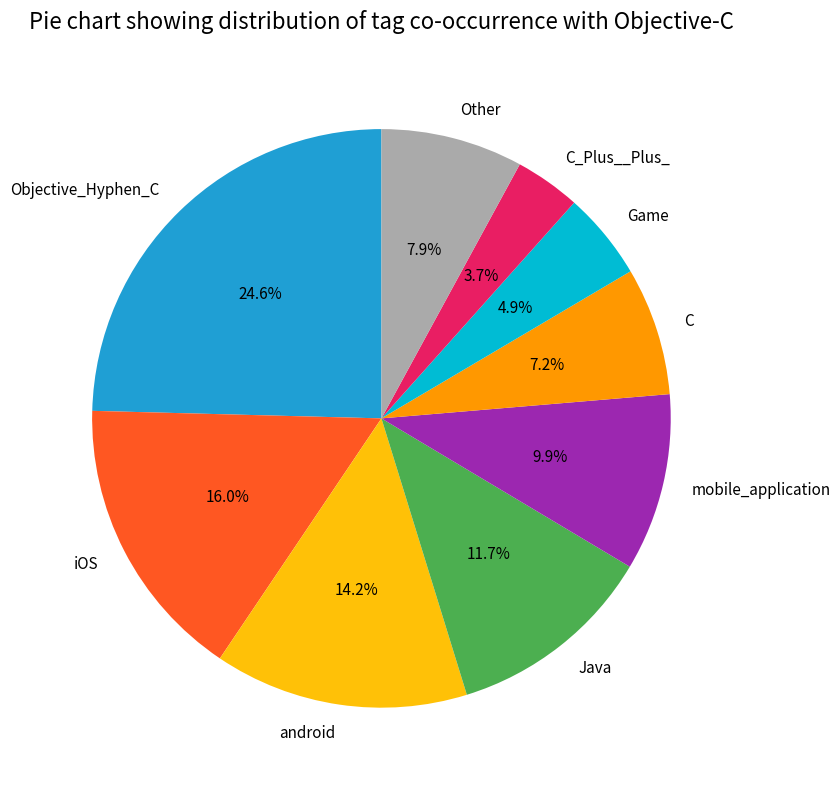

To the nearest percent, what is the difference between the largest and smallest slice percentages?

21%